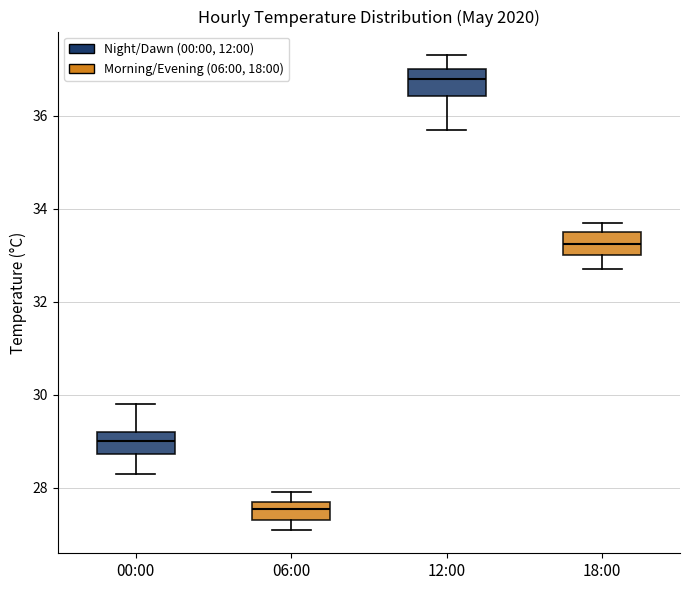

Which box's median line is the lowest?

06:00